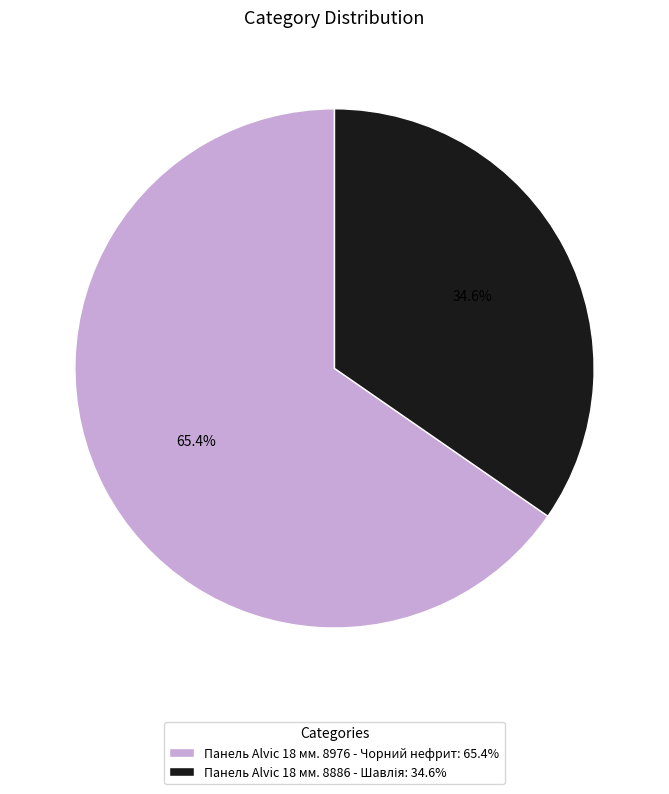

Is there a majority slice in this chart?

Yes